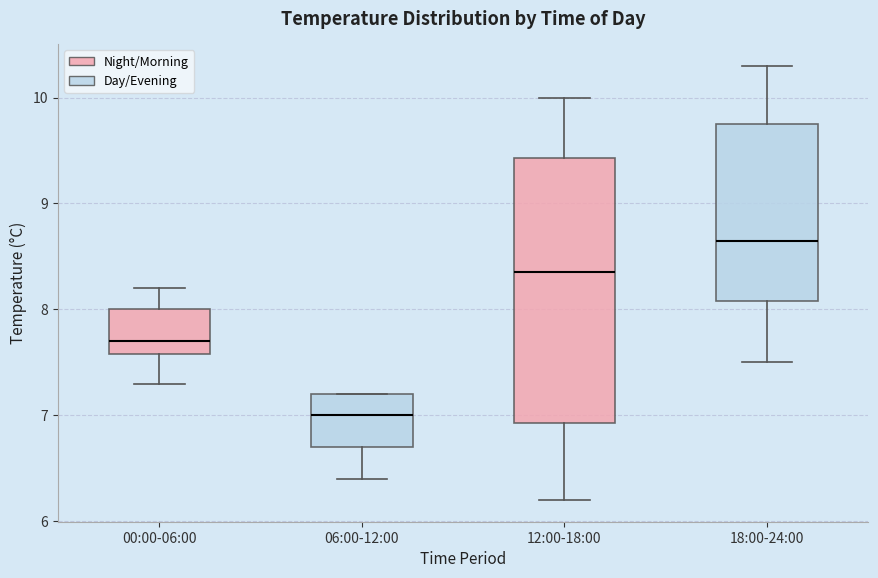

Comparing the boxes themselves (not the whiskers), which one is the tallest?

12:00-18:00